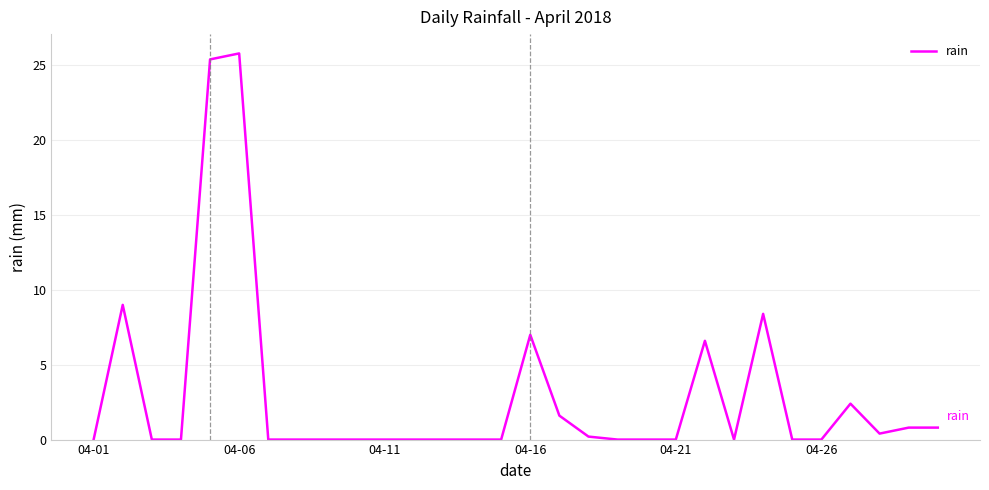

Reading left to right, extract all data points from this chart.

0.0	9.0	0.0	0.0	25.4	25.8	0.0	0.0	0.0	0.0	0.0	0.0	0.0	0.0	0.0	7.0	1.6	0.2	0.0	0.0	0.0	6.6	0.0	8.4	0.0	0.0	2.4	0.4	0.8	0.8